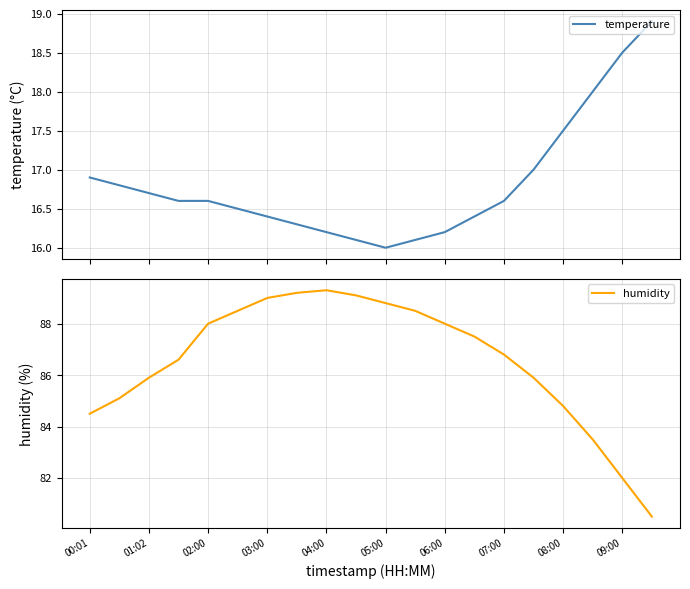

List the series in order of their peak value, highest first.

humidity, temperature